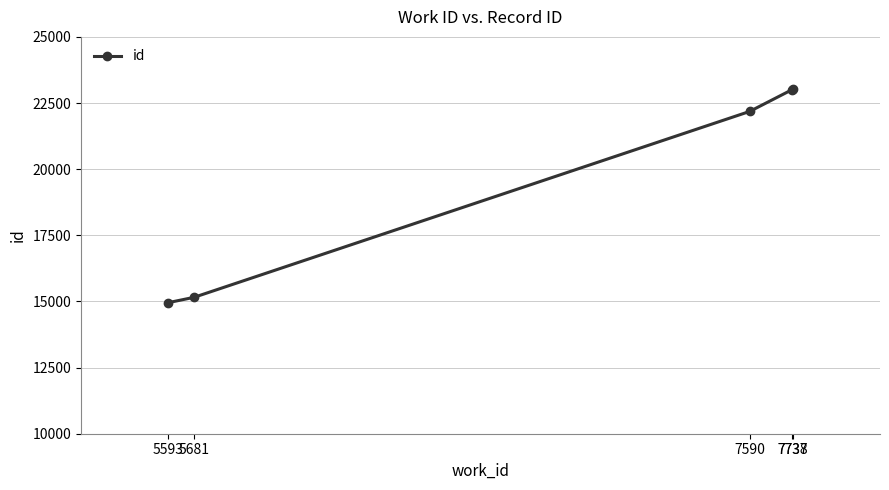

Is it true that the value at 5593 is 4274?

False